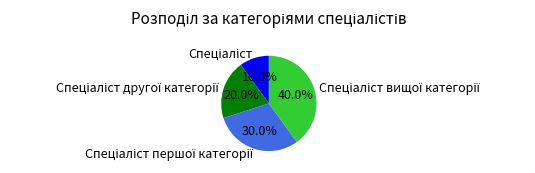

Count the number of slices in the pie.

4